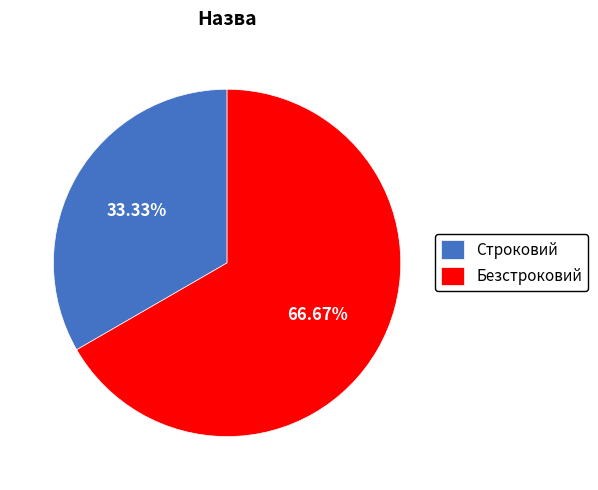

Which category has the biggest portion of the pie?

Безстроковий